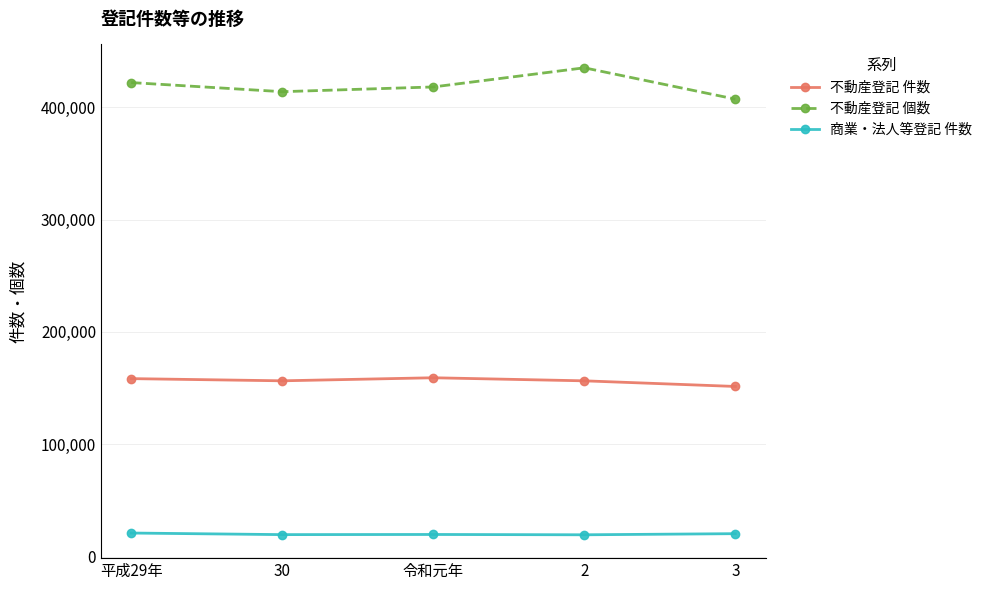

What is the total value across all series at 平成29年?

601419